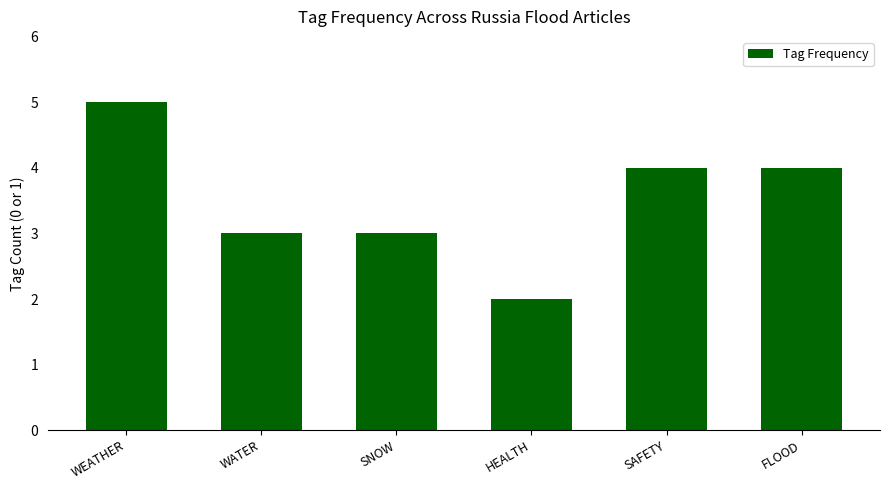

What value does the data have at WATER?

3